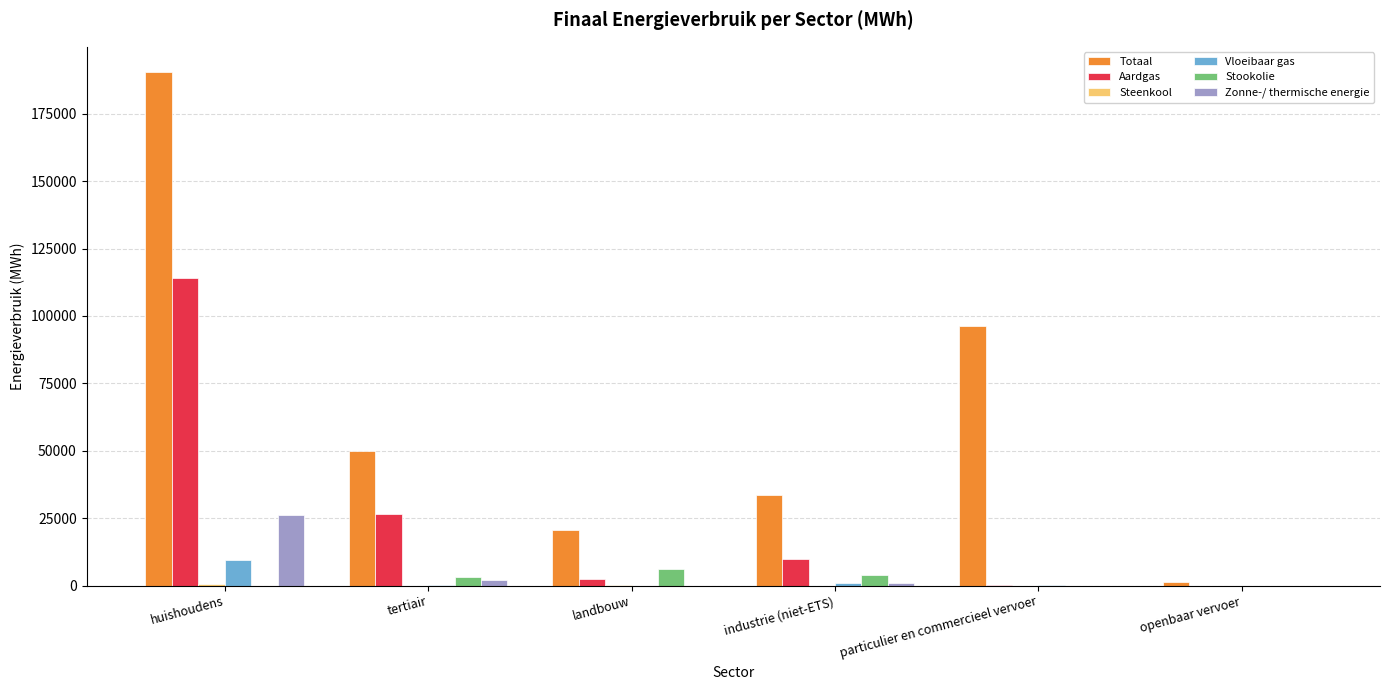

What is the sum of all Aardgas values?

153376.5